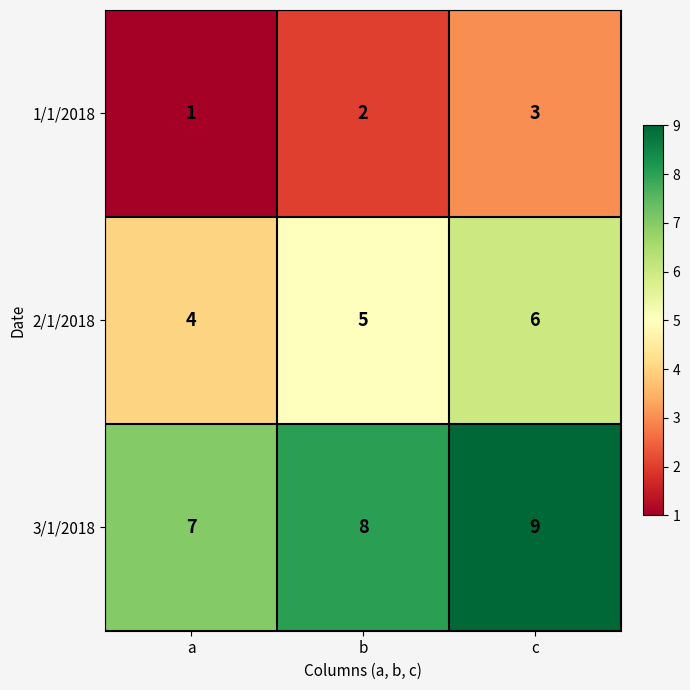

List the series in order of their peak value, lowest first.

1/1/2018, 2/1/2018, 3/1/2018